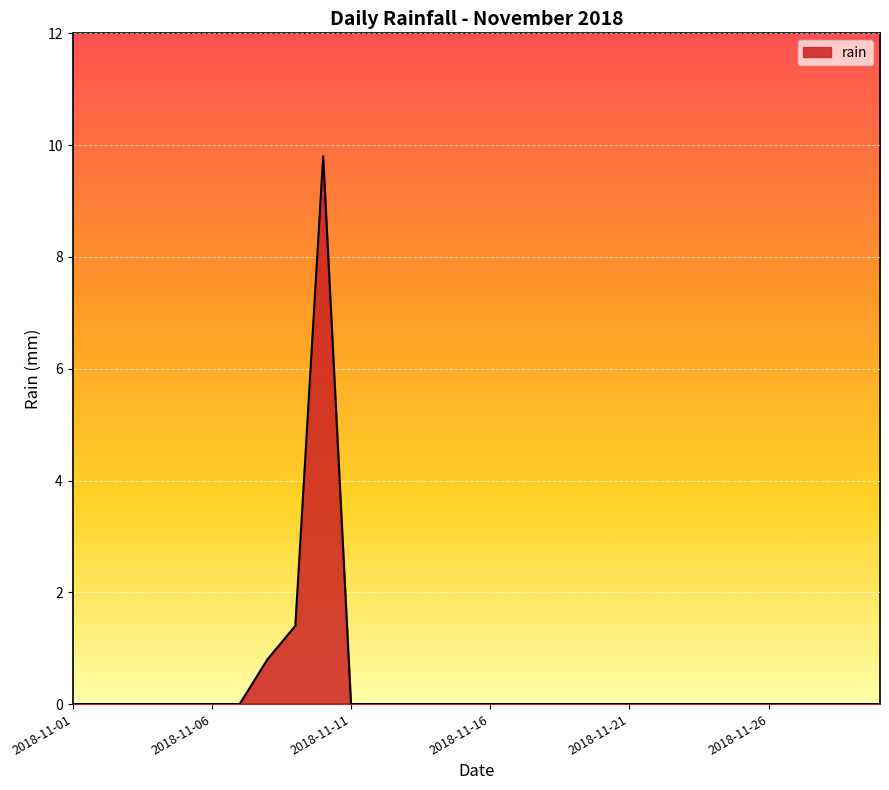

What is the maximum value shown in the chart?

9.8